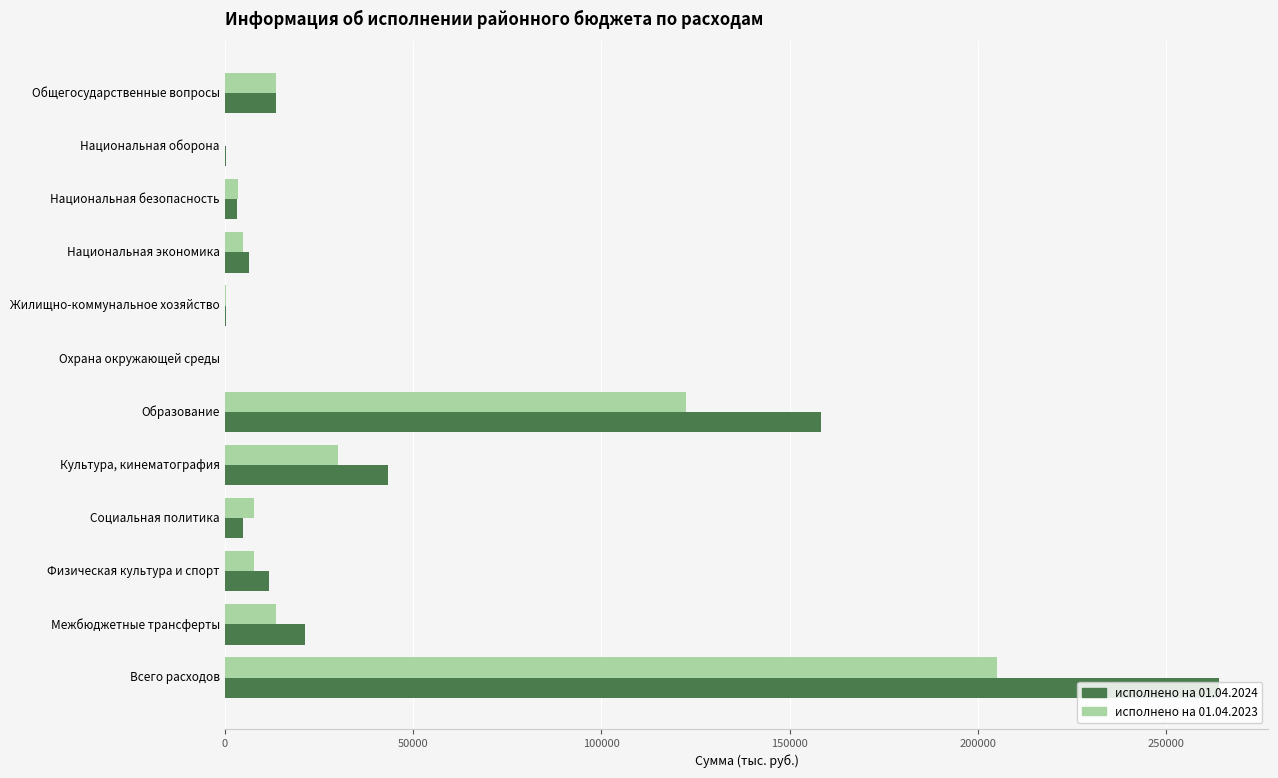

At which category is the sum across all series the highest?

Всего расходов